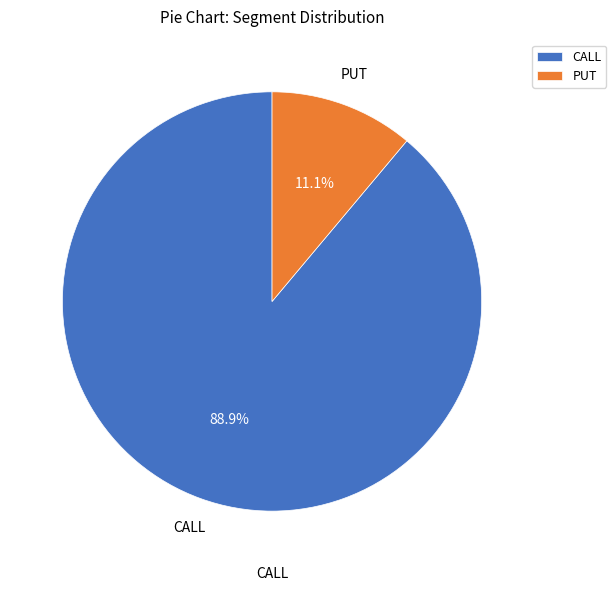

Which category has the biggest portion of the pie?

CALL